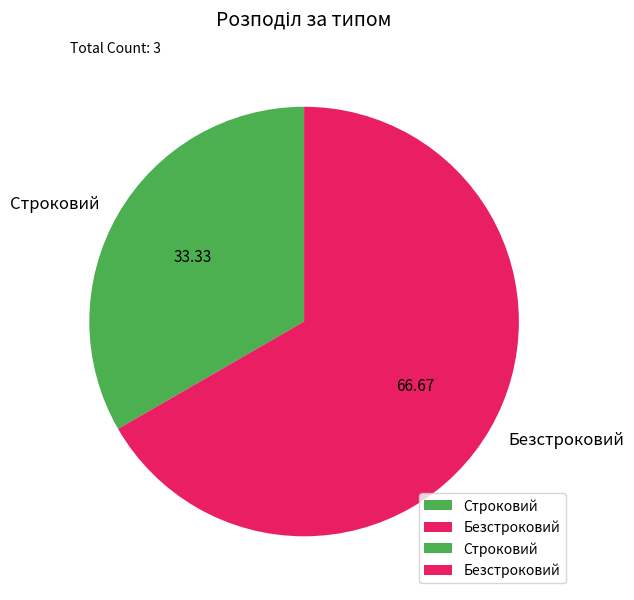

Which has a higher value, Безстроковий or Строковий?

Безстроковий